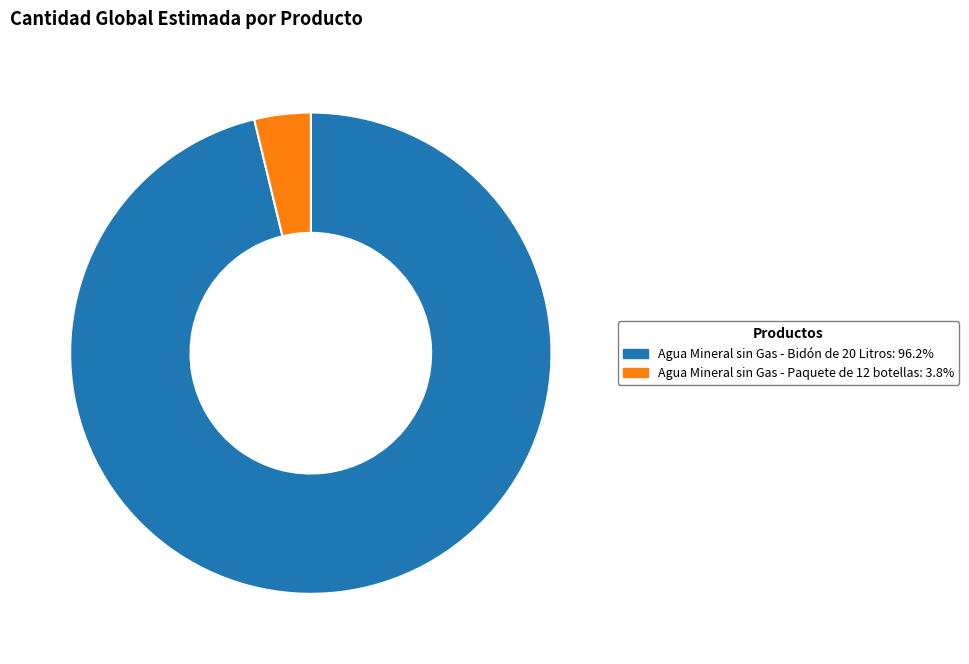

The Agua Mineral sin Gas - Paquete de 12 botellas slice represents 9% of the pie. True or false?

False